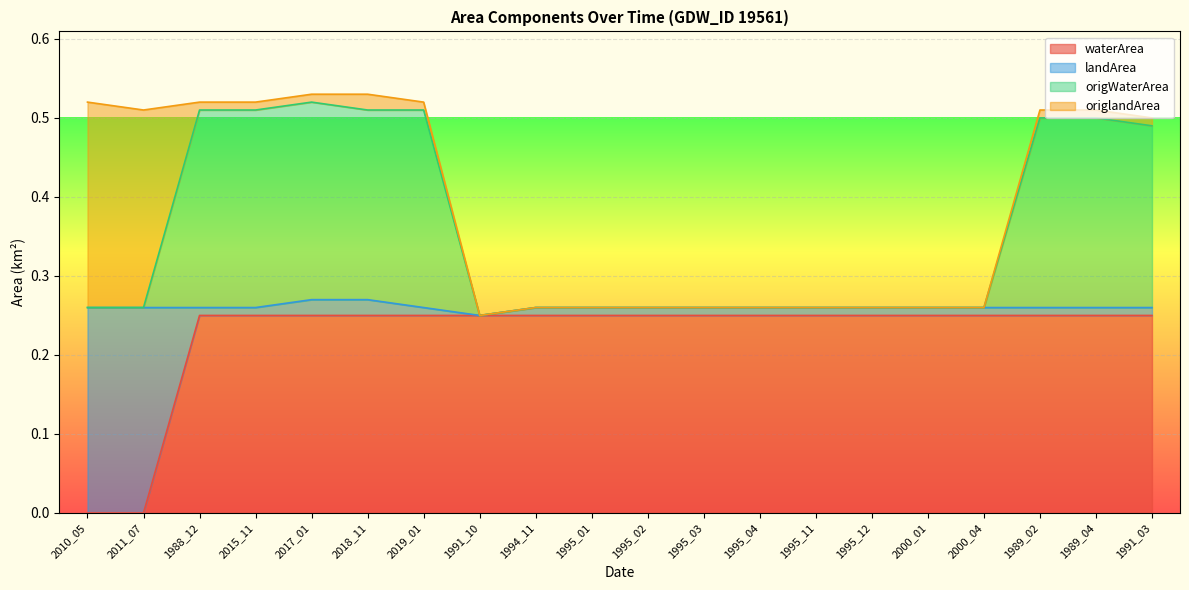

Read the origWaterArea value at 1988_12.

0.5